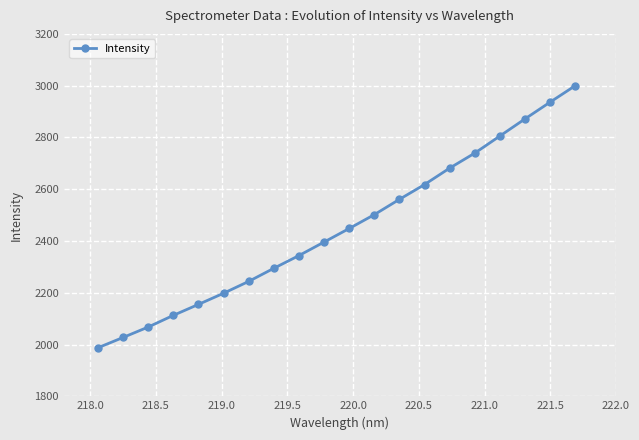

Reading right to left, list all the values displayed in this chart.

2999.9	2936.5	2871.8	2805.6	2739.6	2681.6	2618.2	2560.9	2501.8	2448.3	2395.9	2343.7	2294.6	2243.9	2198.1	2155.0	2112.6	2067.5	2027.2	1987.5